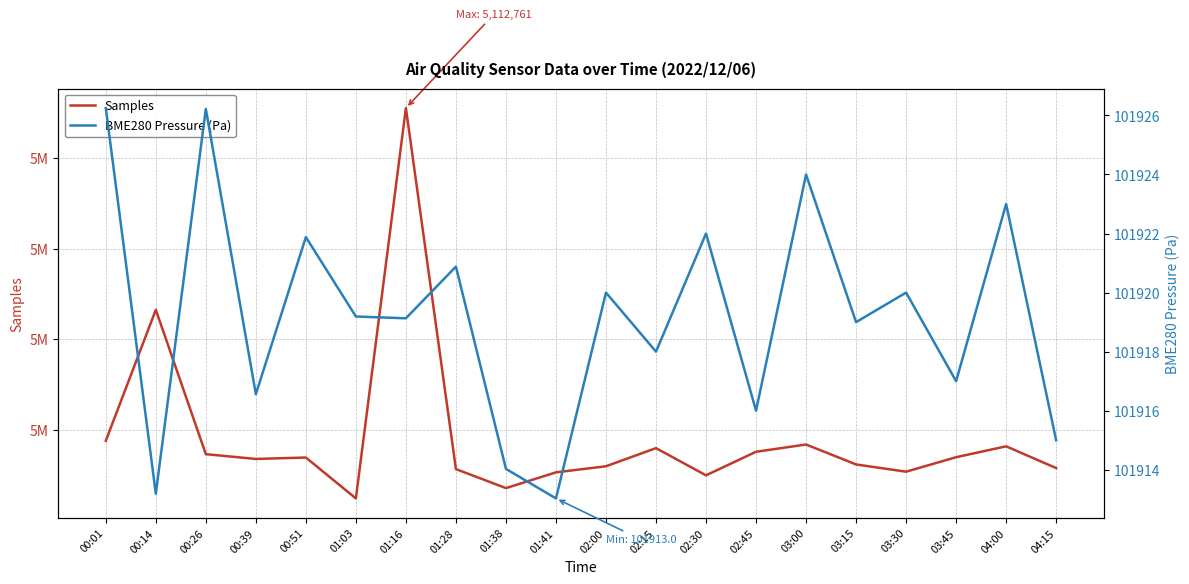

Is the value of Samples at 03:15 greater than the value of BME280 Pressure (Pa) at 03:00?

Yes